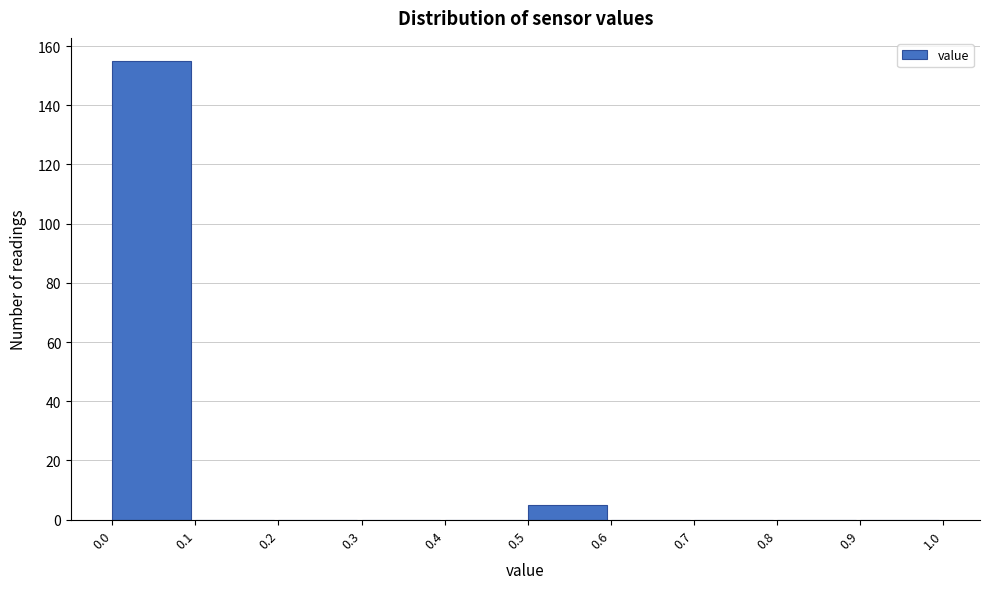

Reading left to right, transcribe this chart: for each bar, give the range it covers on the x-axis and its height. The values are not printed on the chart, so give them approximately, as read against the axis.

0.0 to 0.1: 156
0.1 to 0.2: 0
0.2 to 0.3: 0
0.3 to 0.4: 0
0.4 to 0.5: 0
0.5 to 0.6: 6
0.6 to 0.7: 0
0.7 to 0.8: 0
0.8 to 0.9: 0
0.9 to 1.0: 0